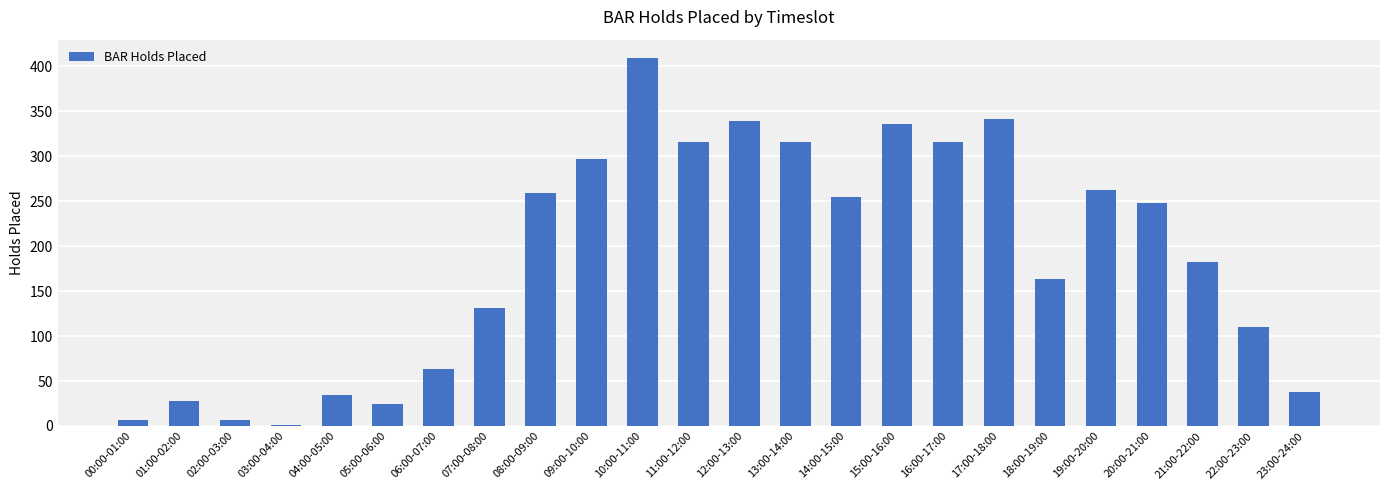

At which label is the value closest to 205?

21:00-22:00